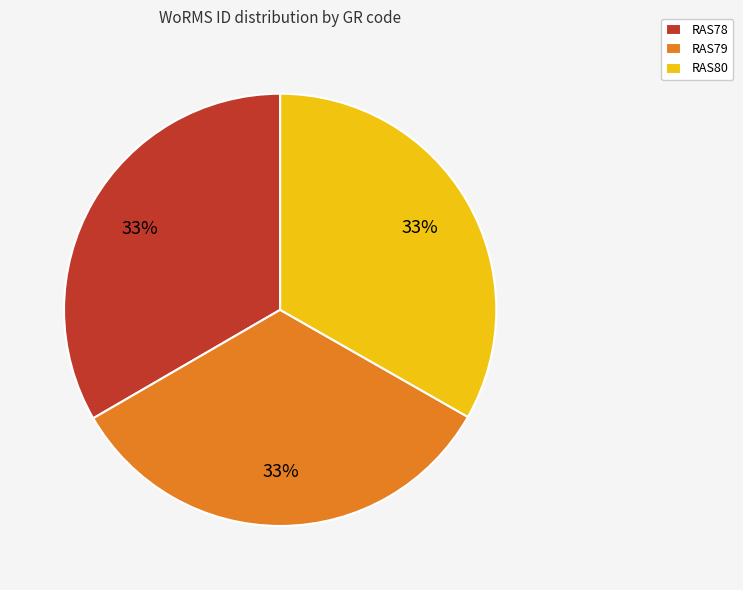

The RAS79 slice represents 43% of the pie. True or false?

False